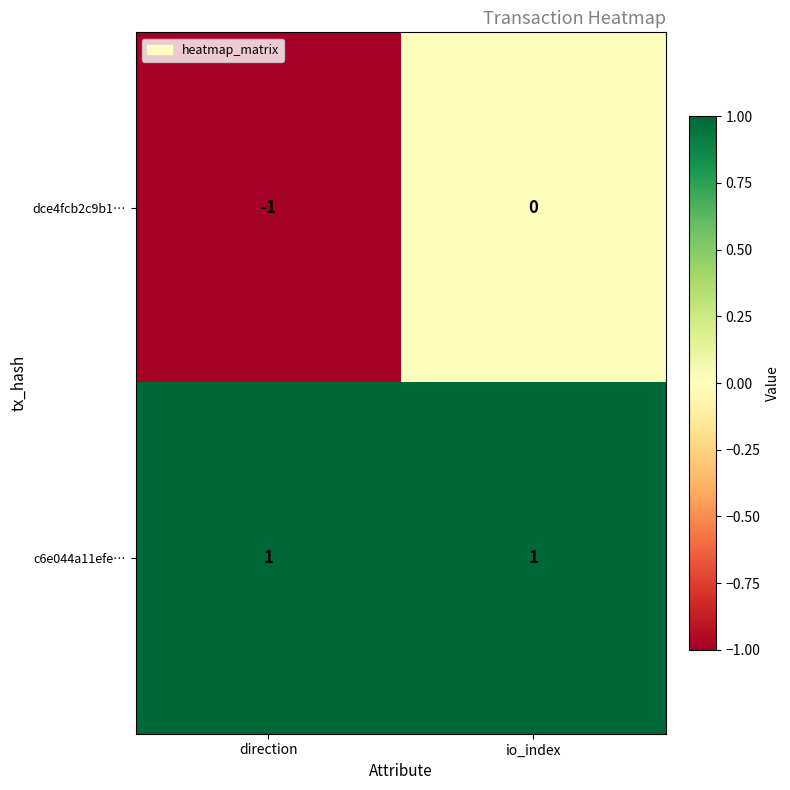

Reading left to right, extract all data points from this chart.

dce4fcb2c9b1…: direction=-1	io_index=0
c6e044a11efe…: direction=1	io_index=1